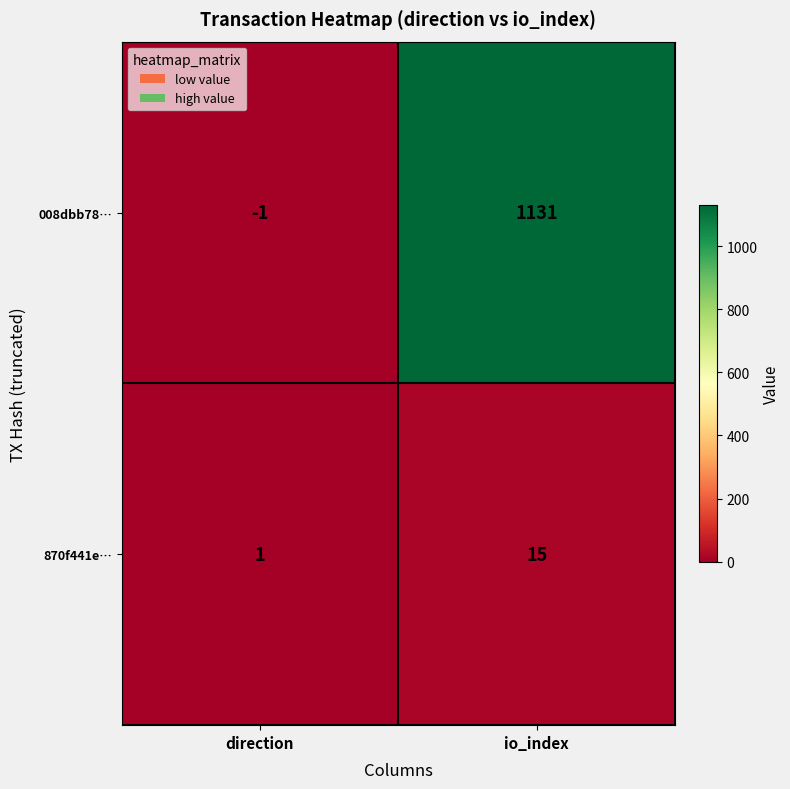

What is the spread (max minus min) of values at io_index?

1116